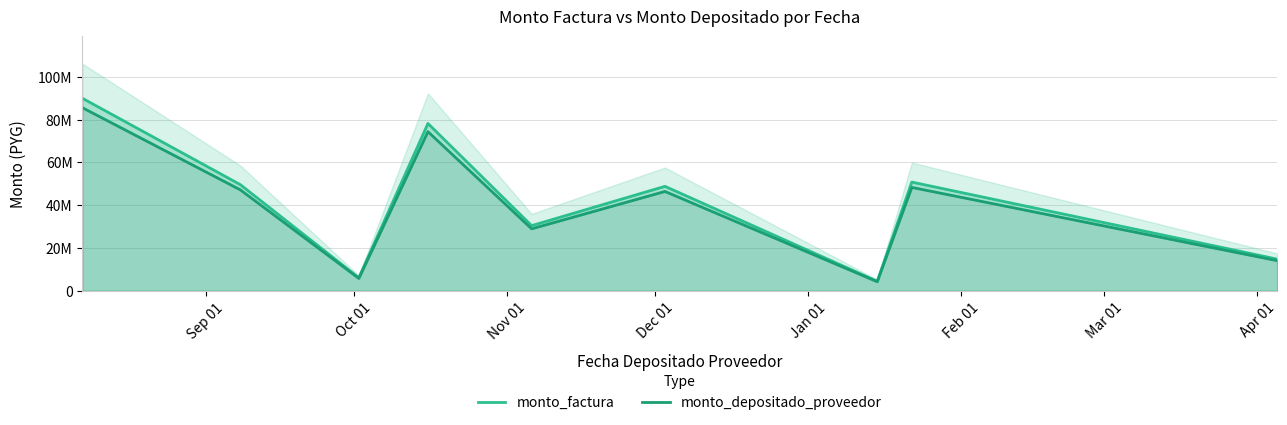

Rank the series by their maximum value, from highest to lowest.

monto_factura, monto_depositado_proveedor